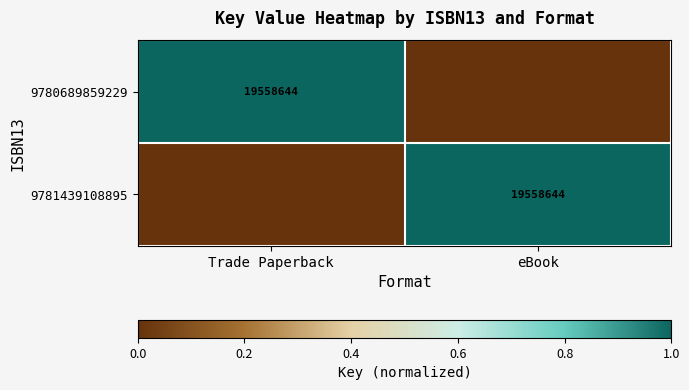

True or false: 9780689859229 has a value of 5295112 at Trade Paperback.

False